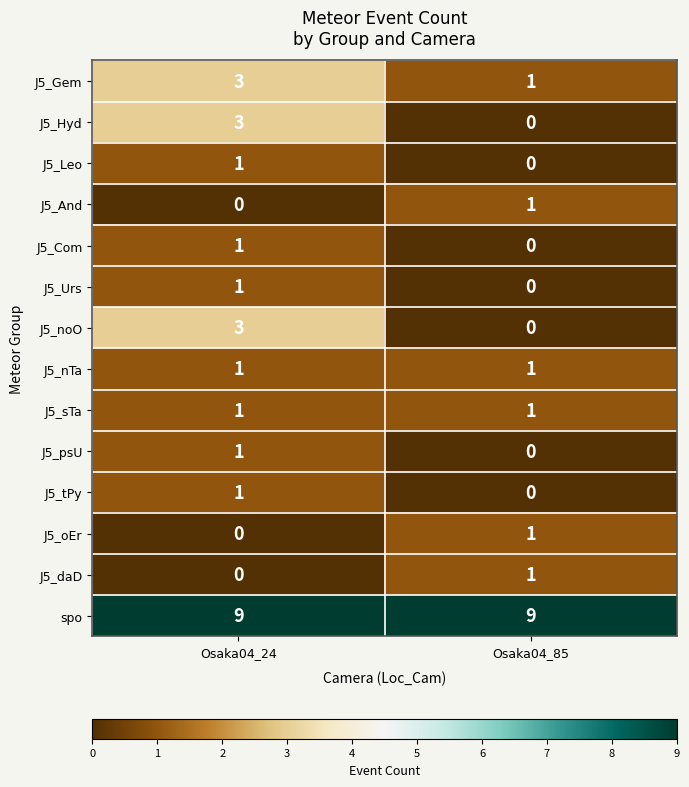

At which label is J5_Urs closest to 0?

Osaka04_85